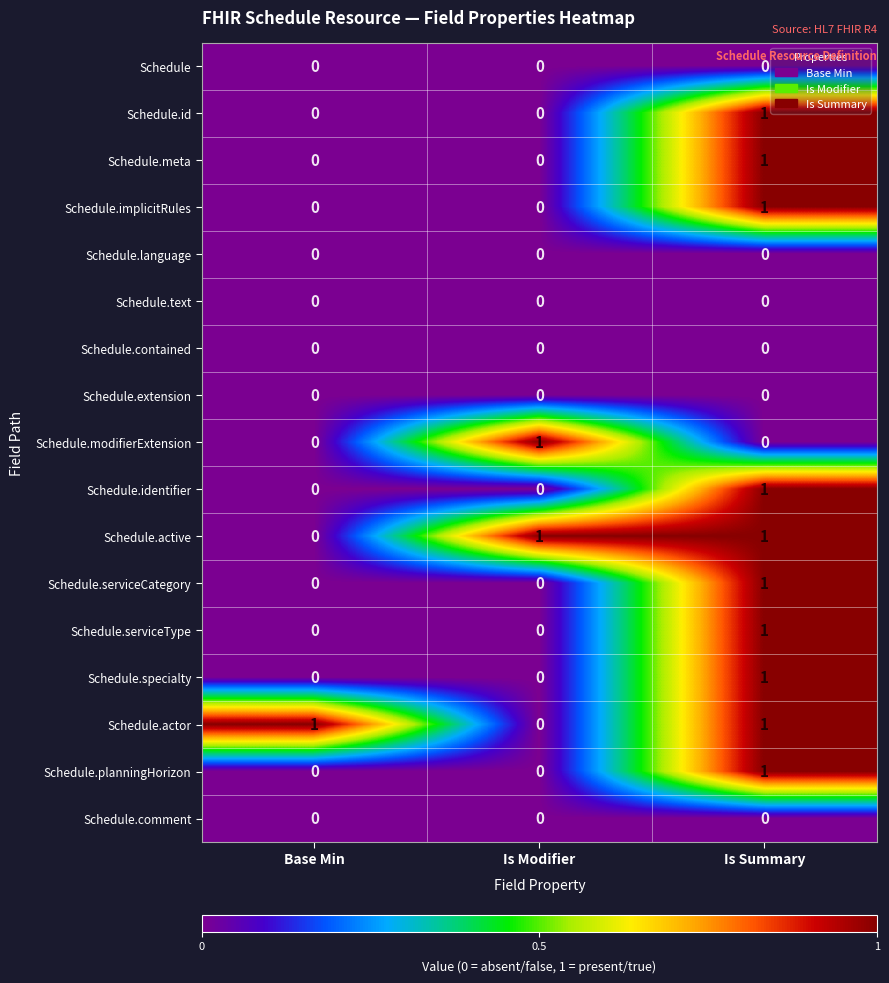

At which category is the sum across all series the highest?

Is Summary